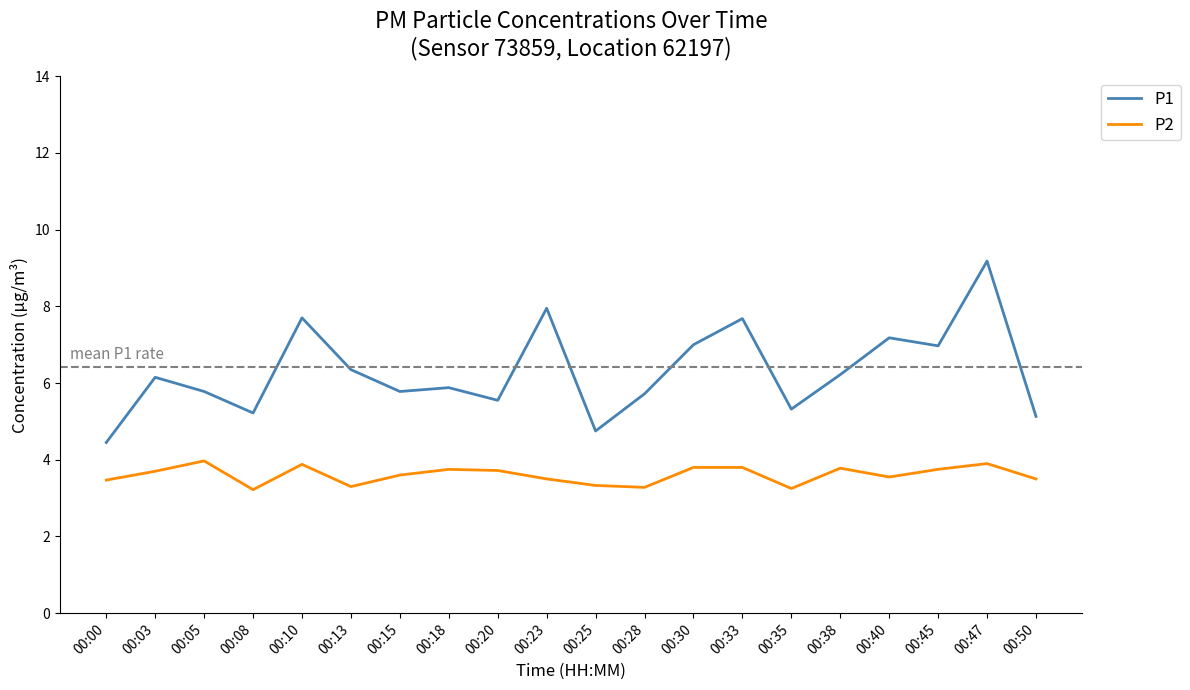

What value does the P1 series have at 00:33?

7.7